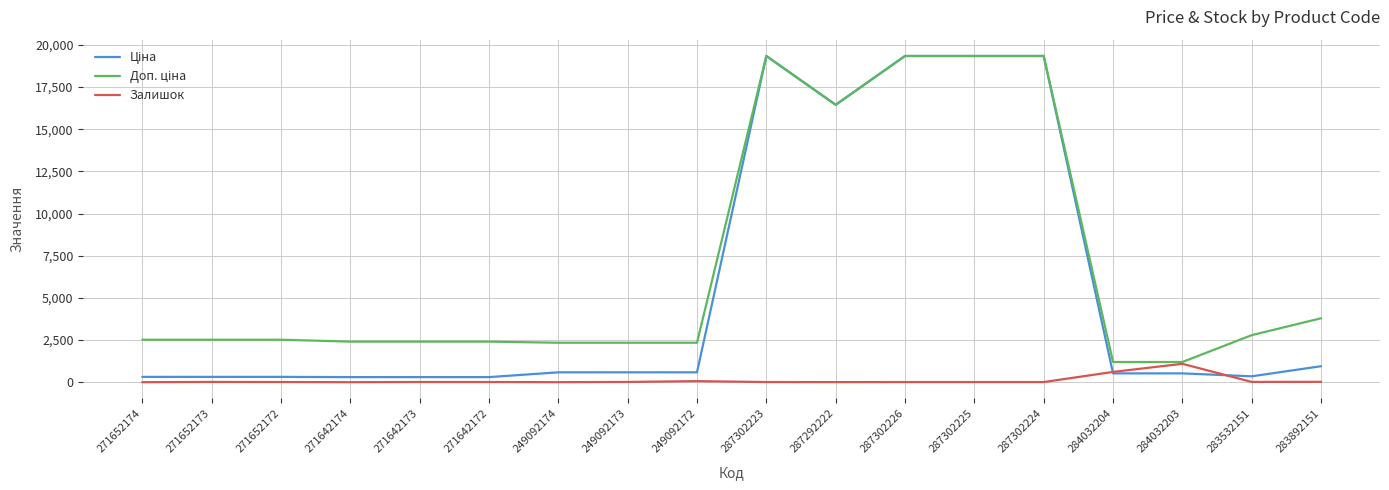

What is the greatest value displayed?

19343.1